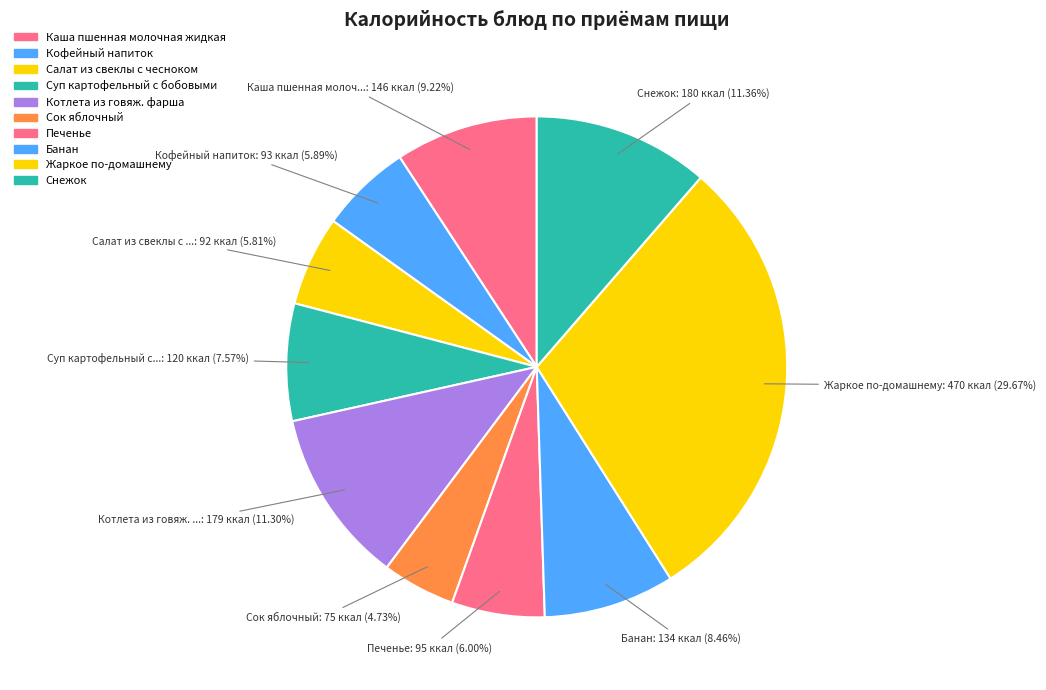

Does Кофейный напиток represent more than half of the total?

No